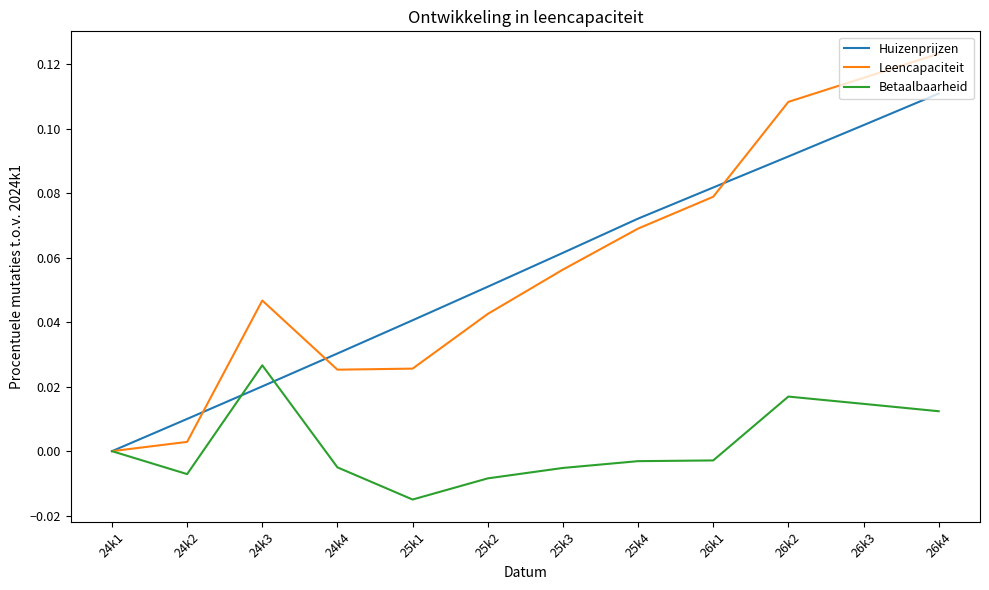

True or false: Betaalbaarheid has a value of -0.0 at 25k2.

True